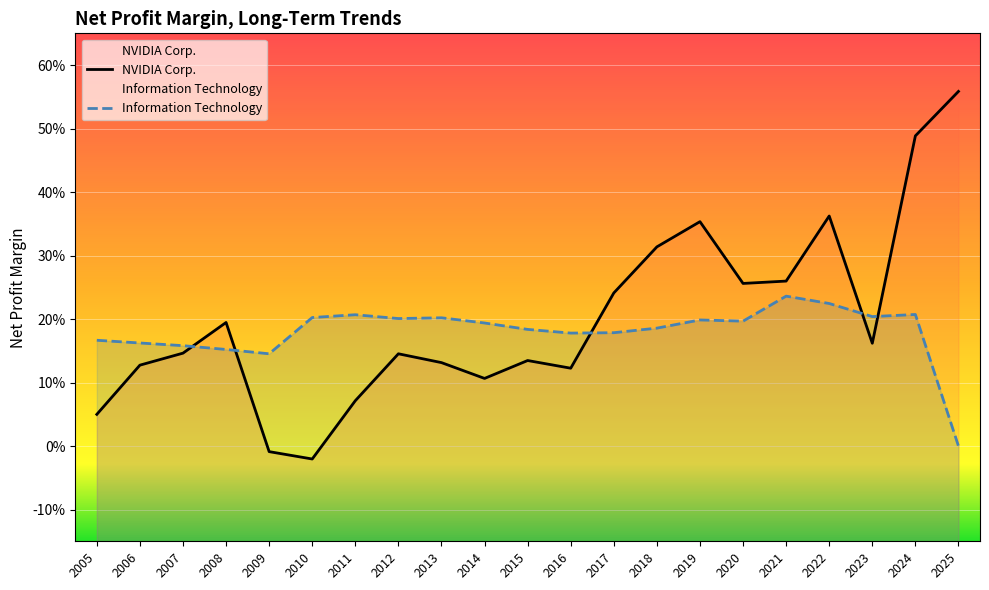

At which category is the sum across all series the highest?

2024